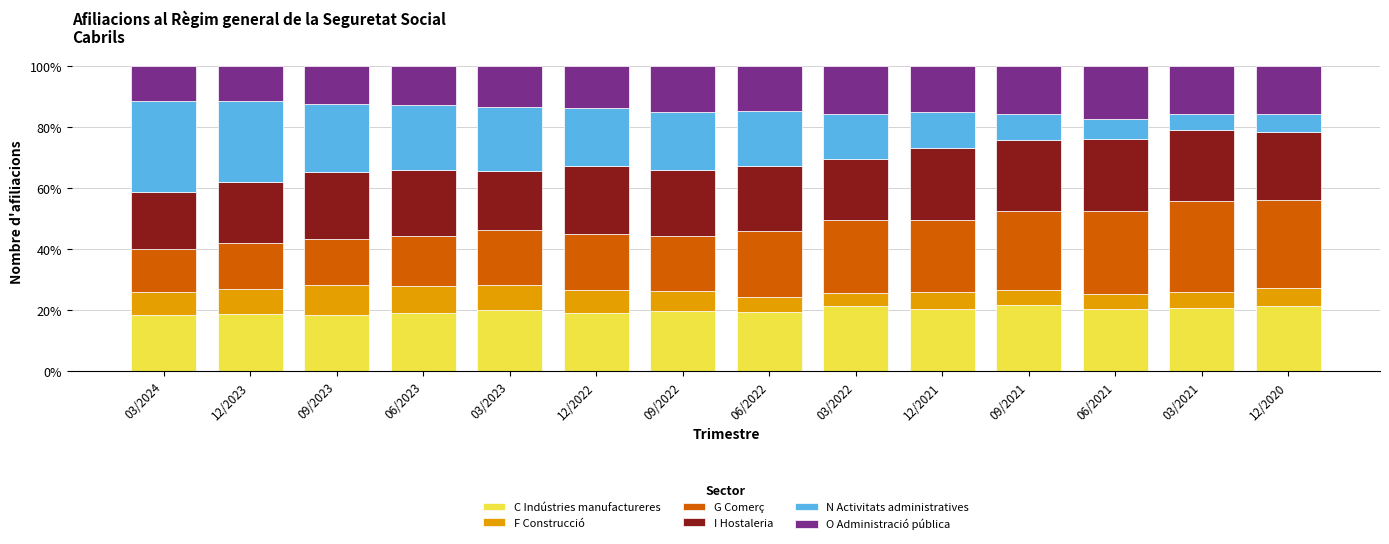

What is the total value across all series at 06/2021?

100.0